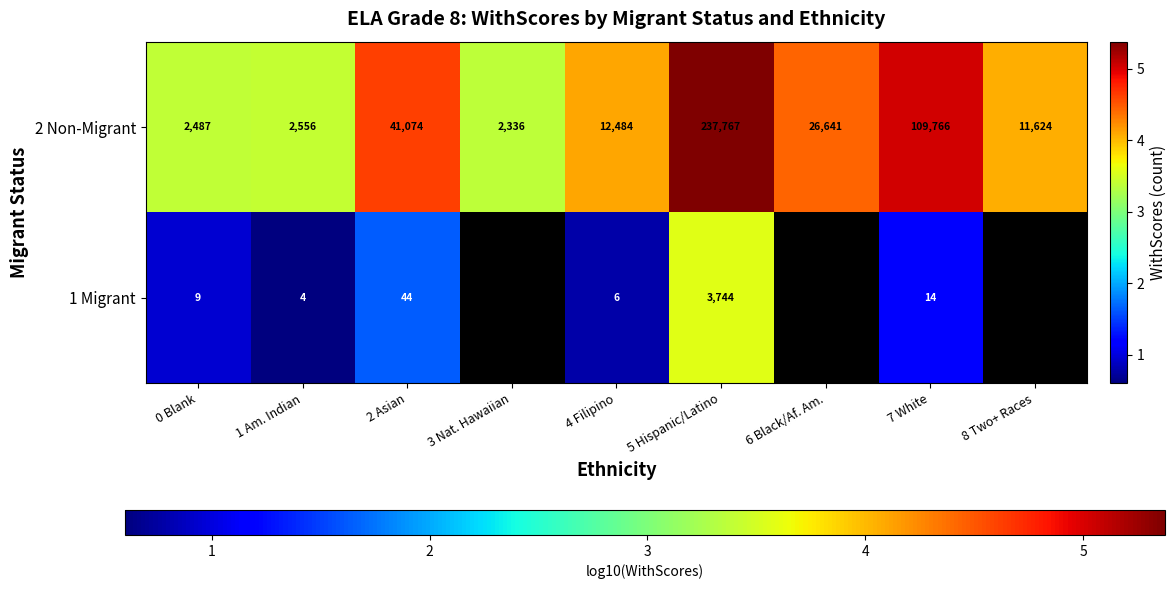

At which label does 1 Migrant reach its peak?

5 Hispanic/Latino